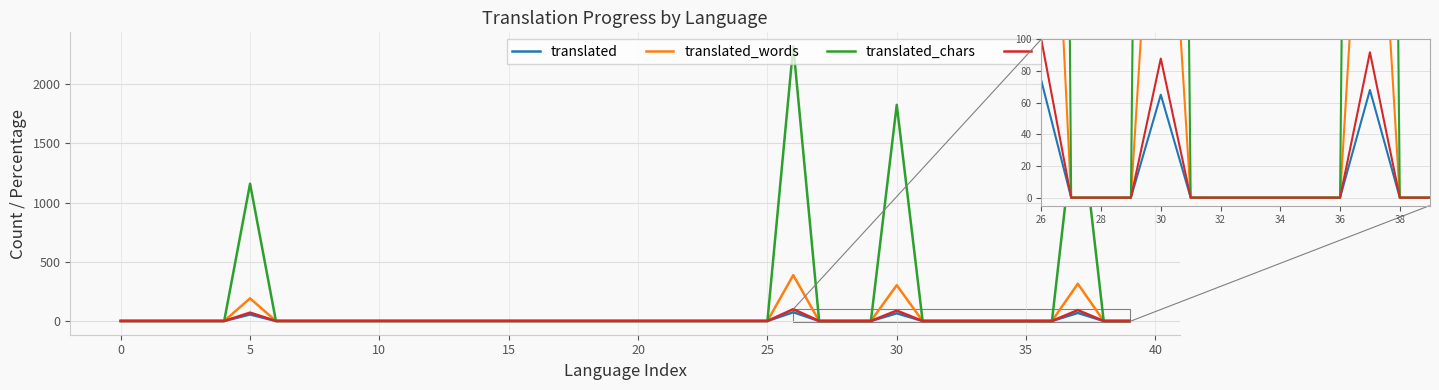

At how many categories does at least one series exceed 831?

4